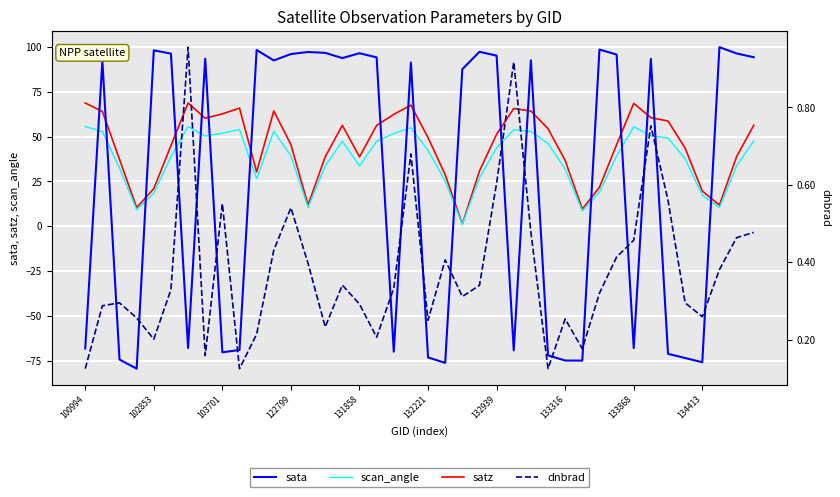

What is the label of the 10th point from the right?

30